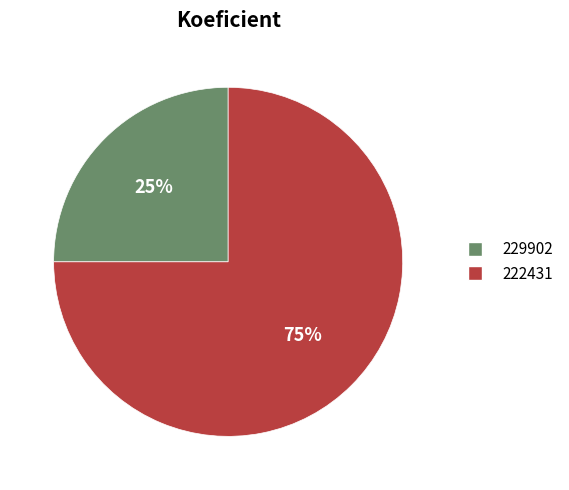

Rank the categories by value from lowest to highest.

229902, 222431